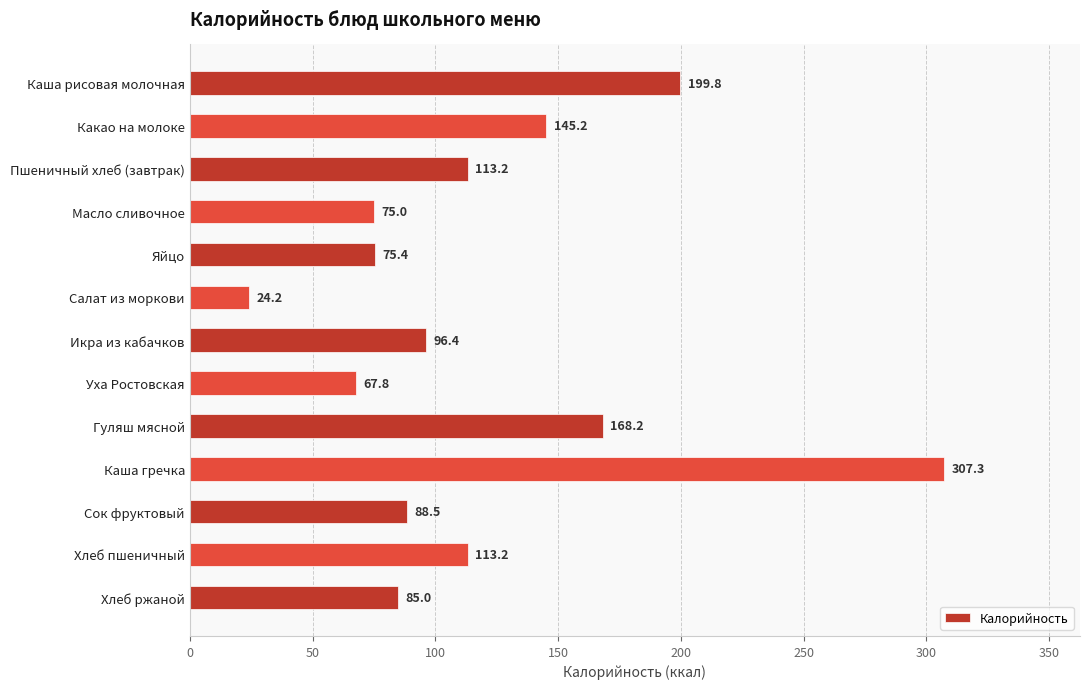

Approximately how many times larger is the value at Масло сливочное compared to Каша рисовая молочная?

0.4